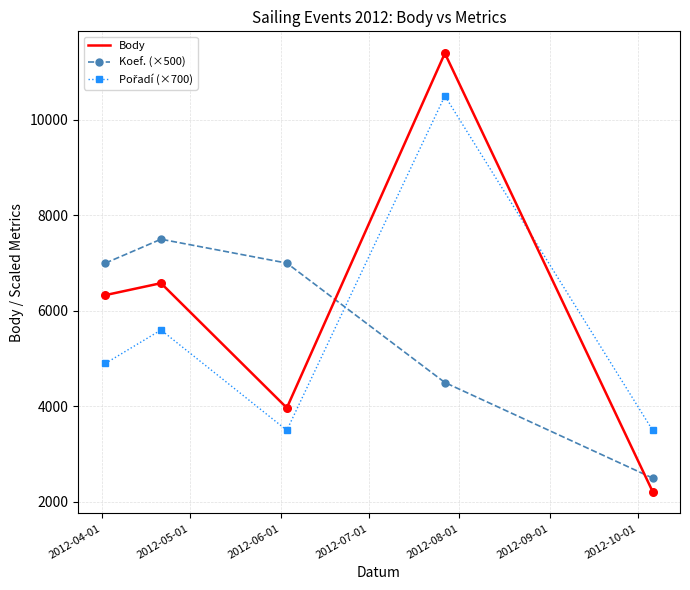

Which series has the widest spread of values?

Body